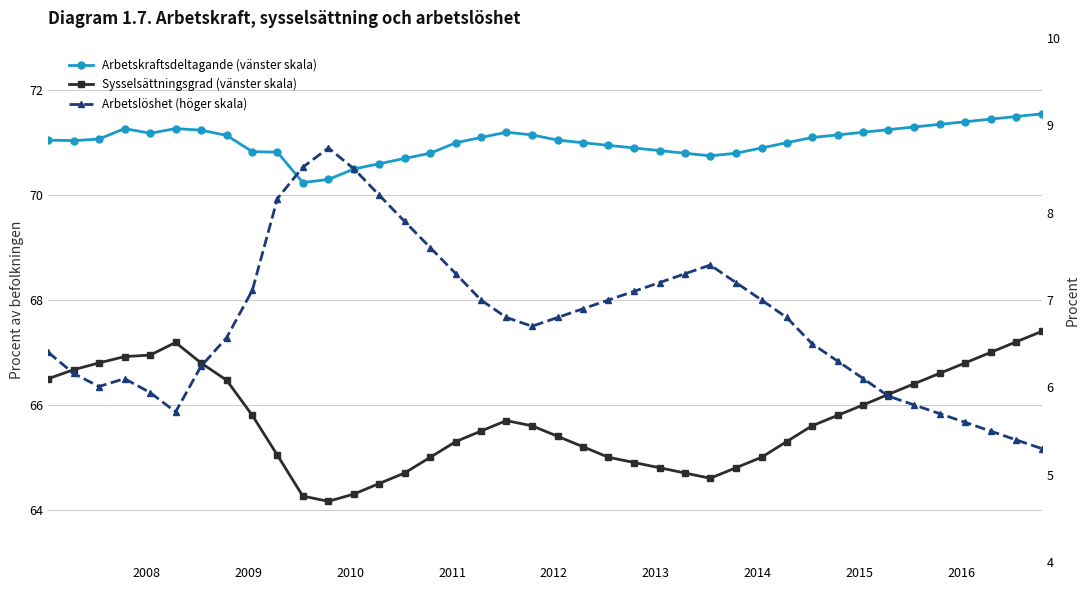

True or false: Arbetslöshet (höger skala) and Arbetskraftsdeltagande (vänster skala) cross at least once.

False